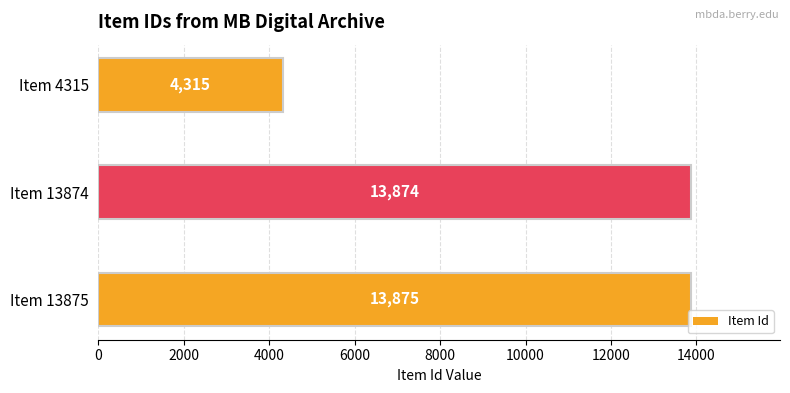

How many data points are less than 13874?

1